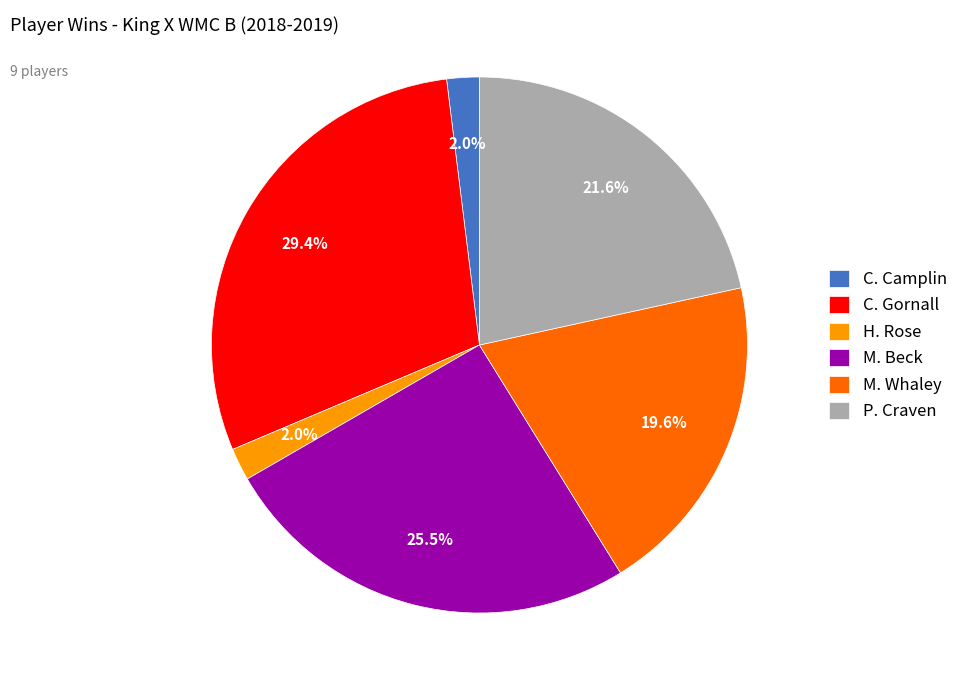

Which slice is the largest?

C. Gornall